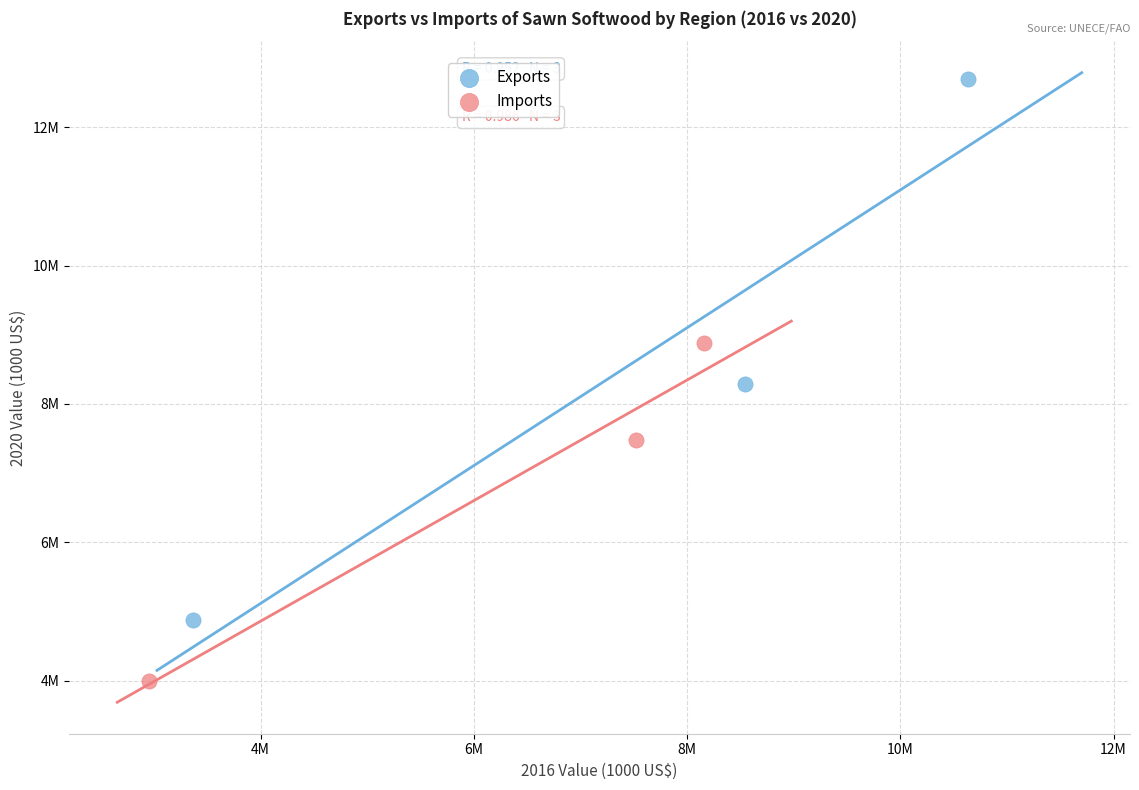

Which series has the largest Y range (max minus min)?

Exports